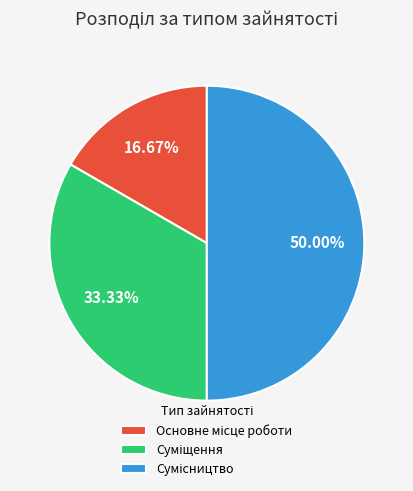

The Сумісництво slice represents 50% of the pie. True or false?

True